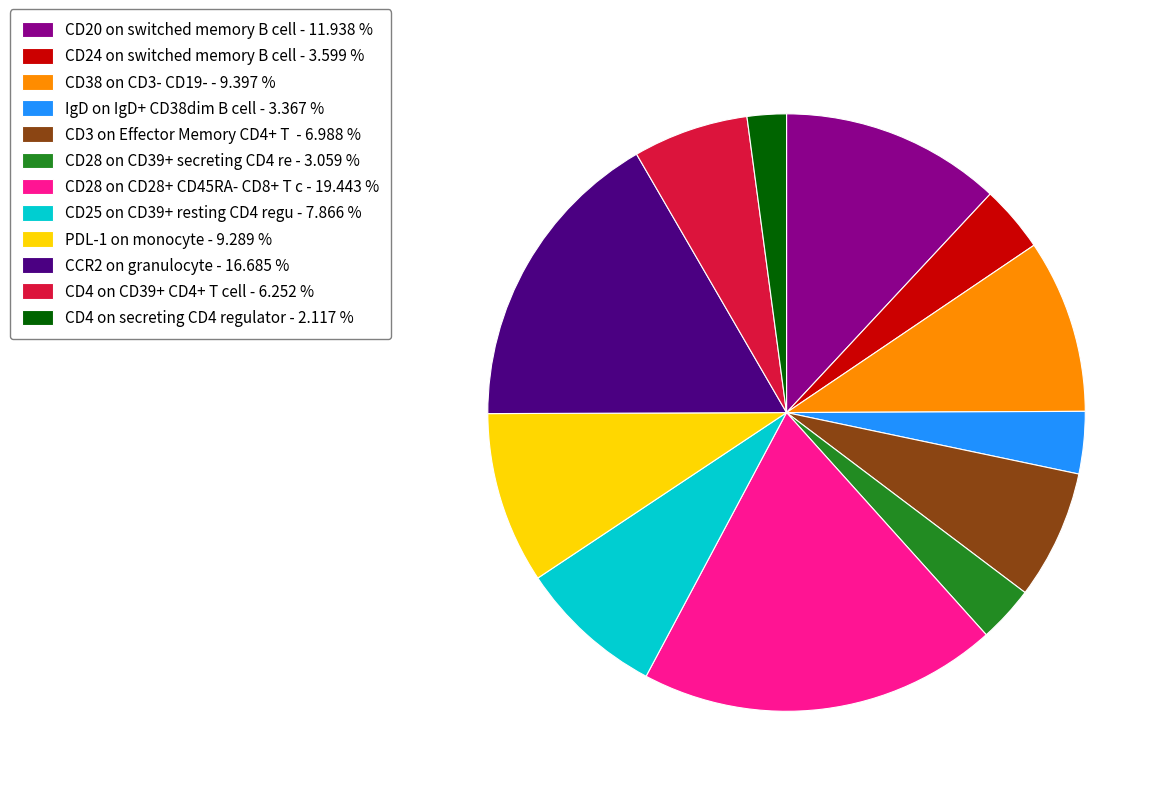

Do CD28 on CD39+ secreting CD4 re - 3.059 % and CD25 on CD39+ resting CD4 regu - 7.866 % together represent more than half of the pie?

No